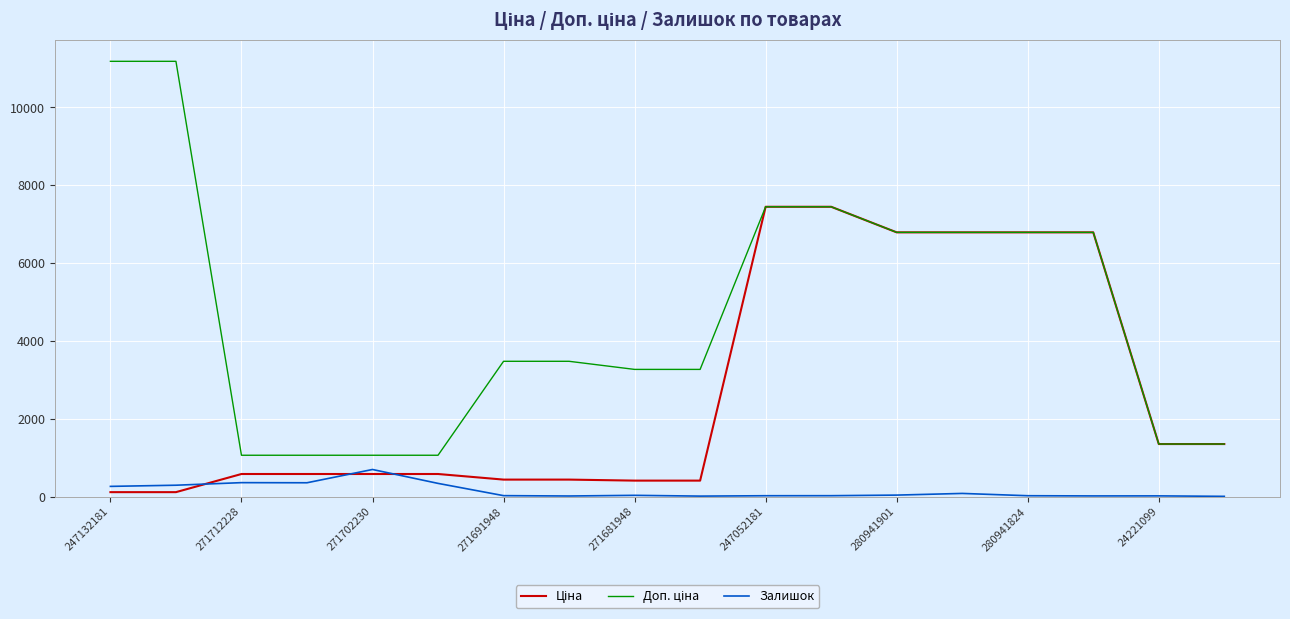

Does the chart display data point markers on the line(s)?

No